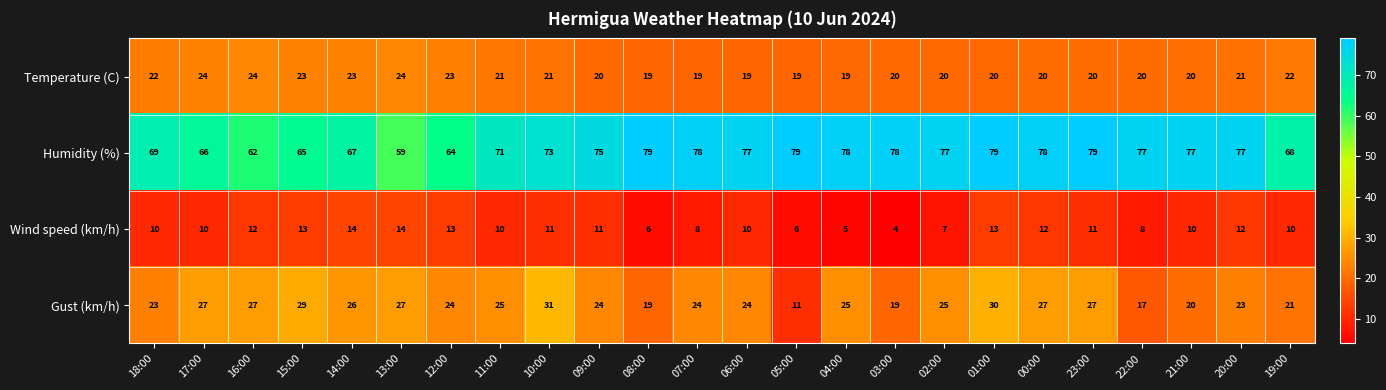

Which series has the largest total across all categories?

Humidity (%)